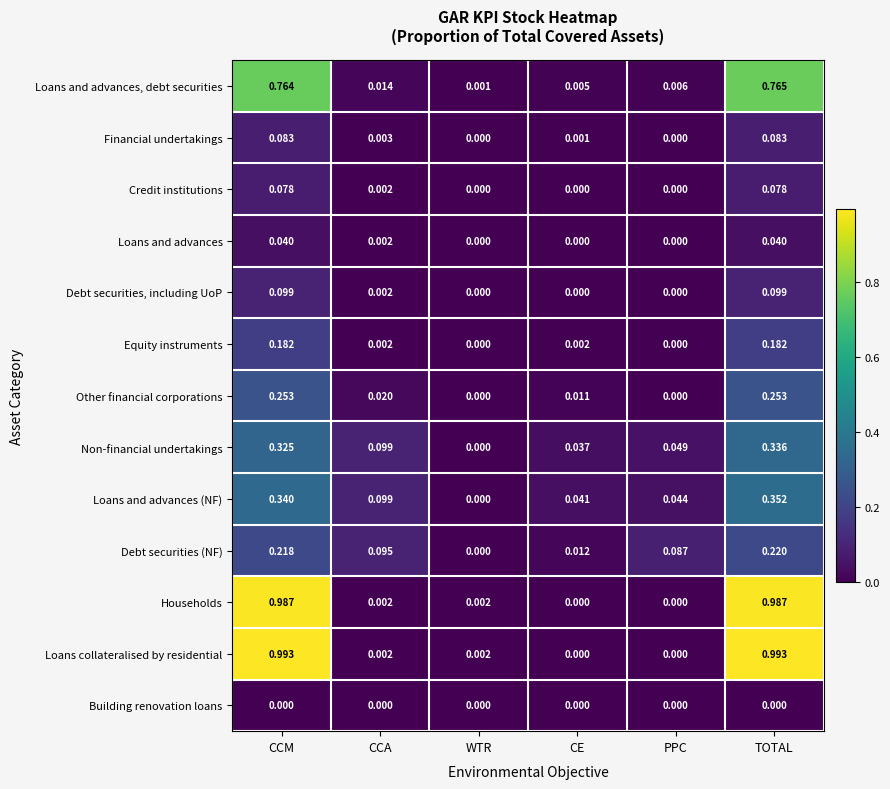

Which category has the highest value in the Debt securities (NF) series?

TOTAL